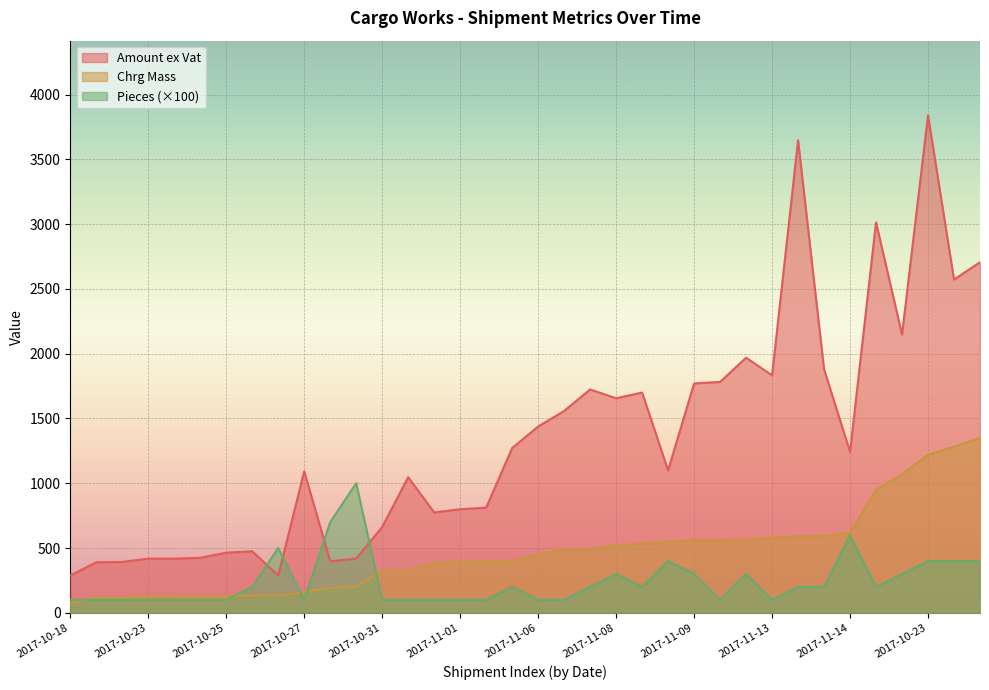

Rank the series at 2017-11-13 from highest to lowest value.

Amount ex Vat, Chrg Mass, Pieces (×100)